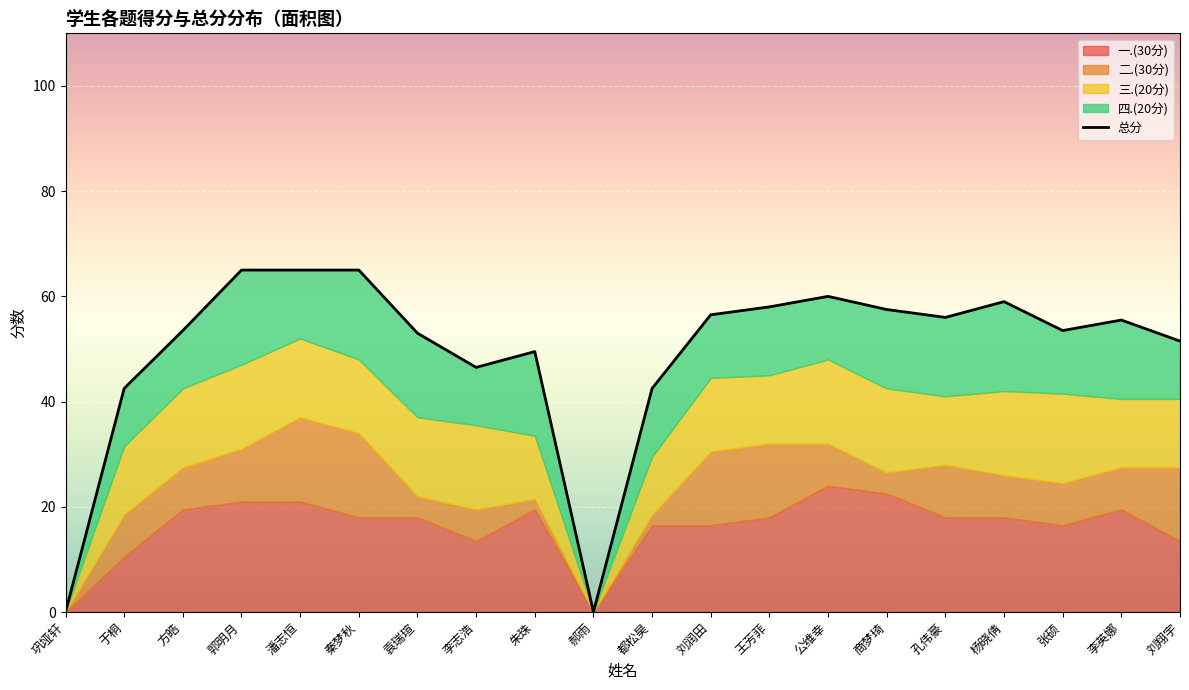

What is the label of the 4th point from the right?

杨晓倩